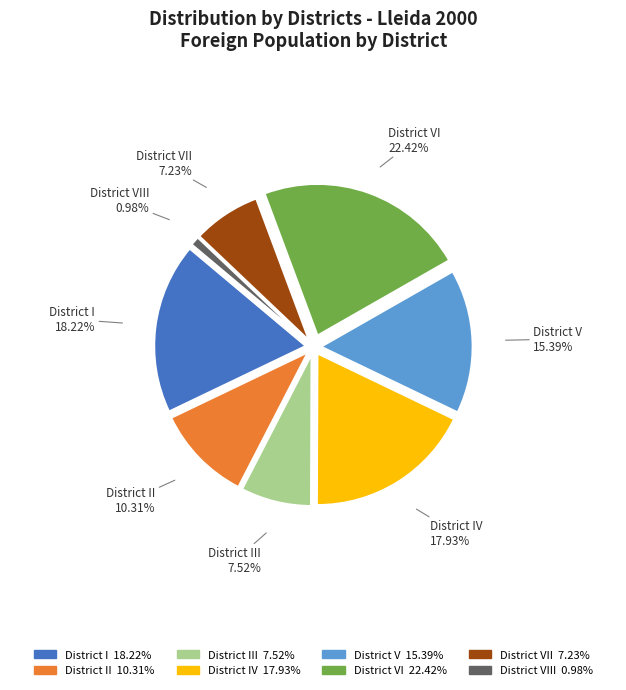

To the nearest percent, what percentage of the pie is District VII?

7%